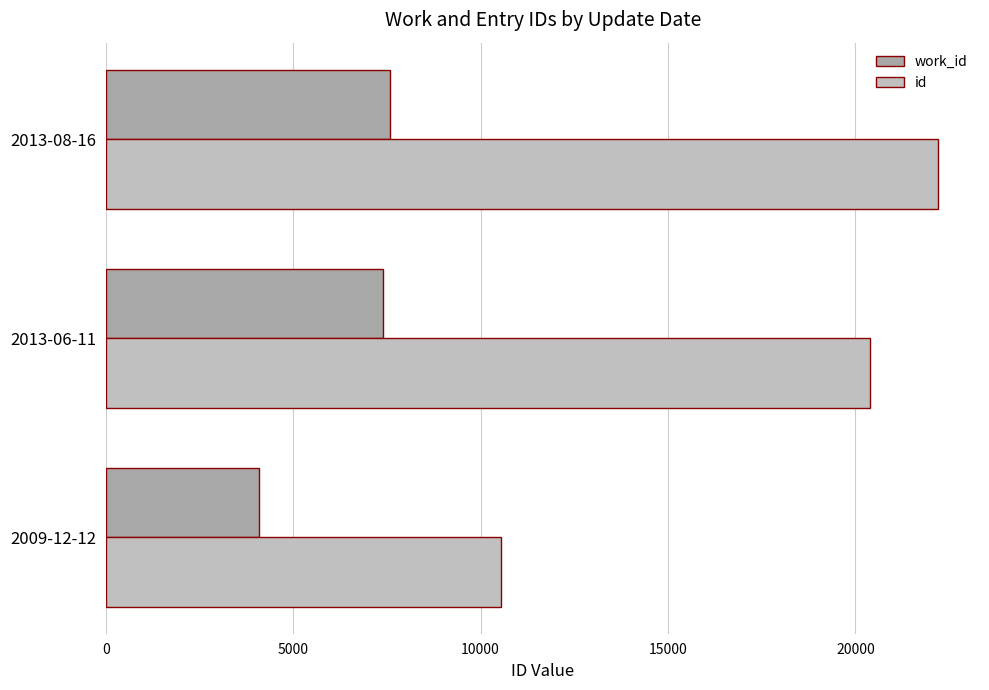

At which label is work_id closest to 5844?

2013-06-11